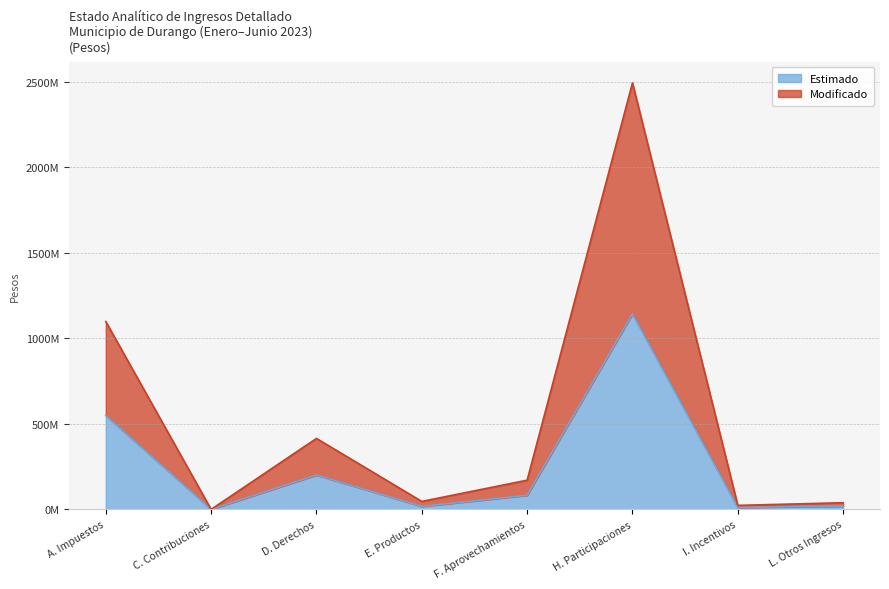

What is the minimum value for Estimado?

1.0